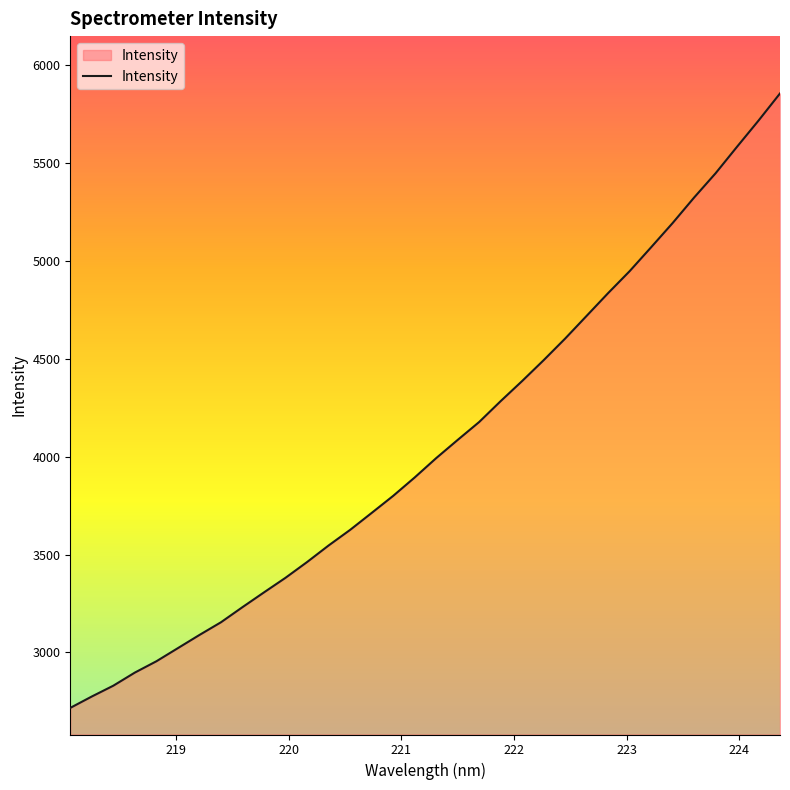

What is the greatest value displayed?

5853.4